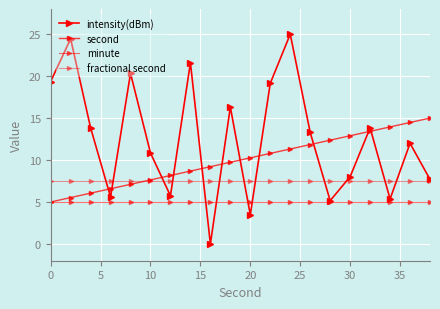

How many lines are shown in the chart?

4